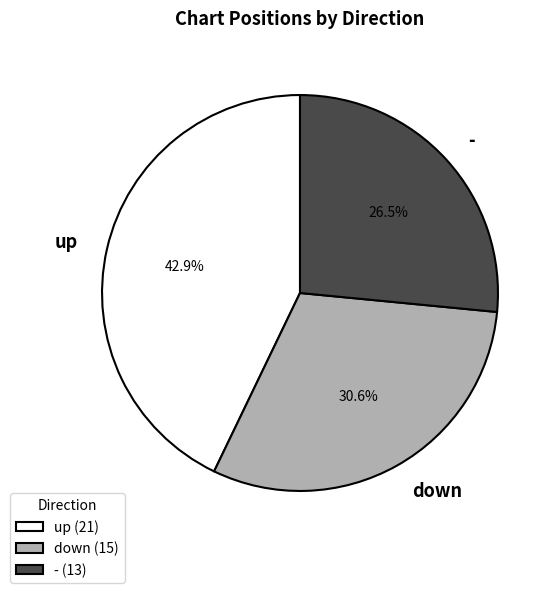

How much of the chart is everything except -?

73.5%